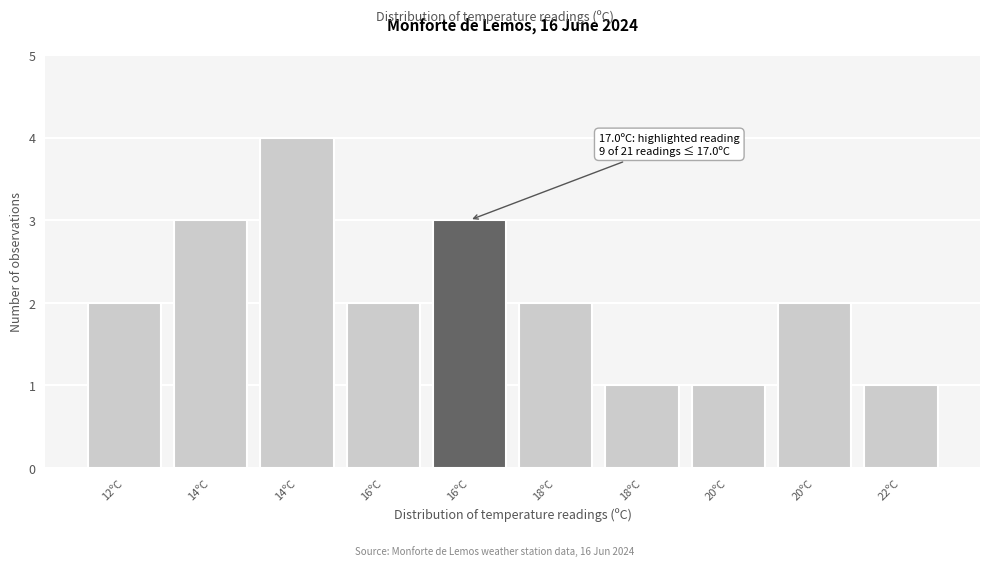

How many bars are there in total?

10